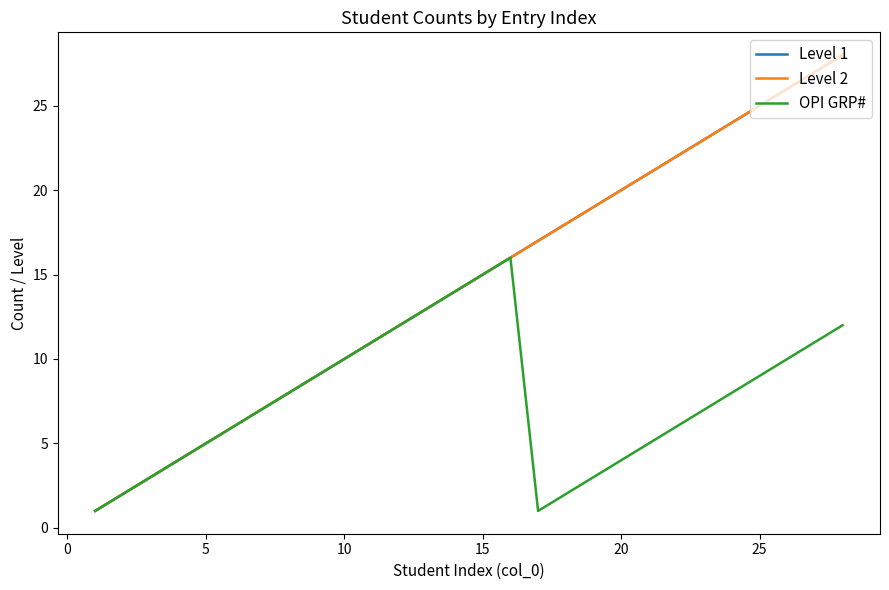

True or false: Level 1 has more than 2 points higher than both neighbors.

False